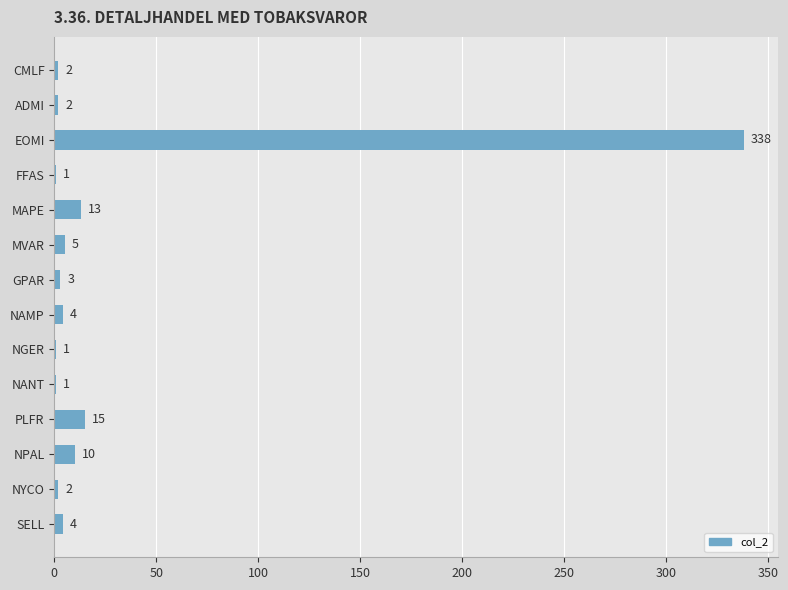

The value at SELL is 4. True or false?

True